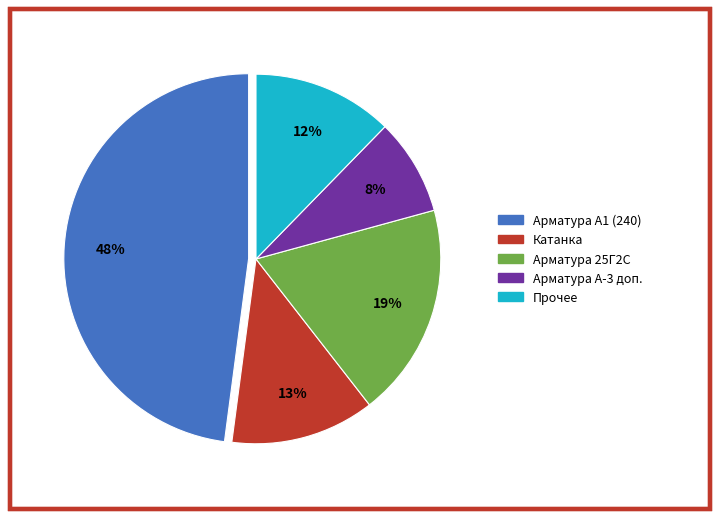

Is there any slice that represents more than half of the pie?

No